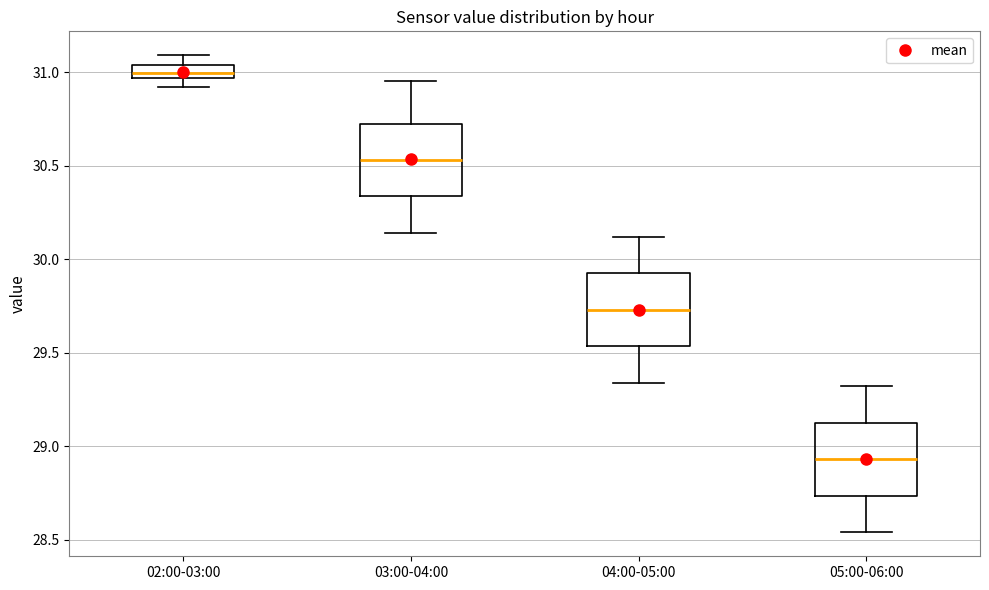

Where is the lower edge of the box for 05:00-06:00 on the y-axis? The values are not printed on the chart, so give them approximately, as read against the axis.

28.75